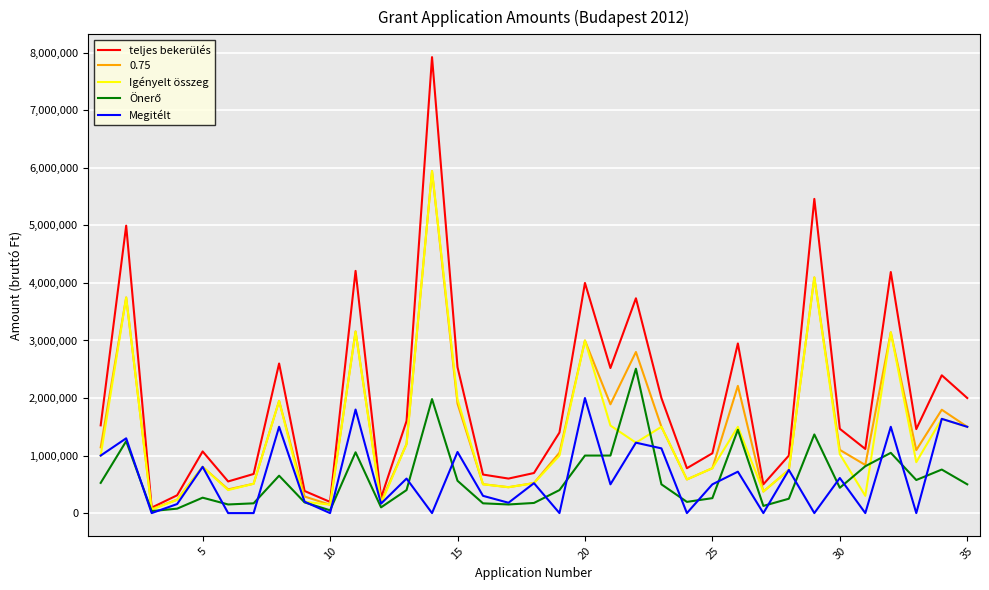

Which series has the widest spread of values?

teljes bekerülés